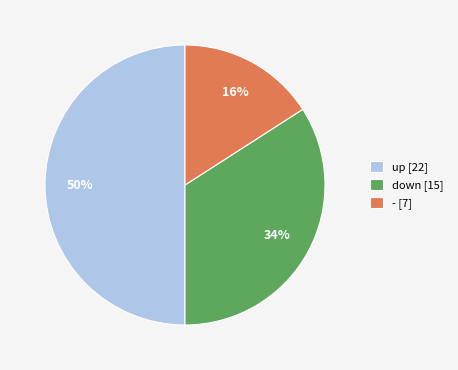

Does - account for over 50% of the chart?

No